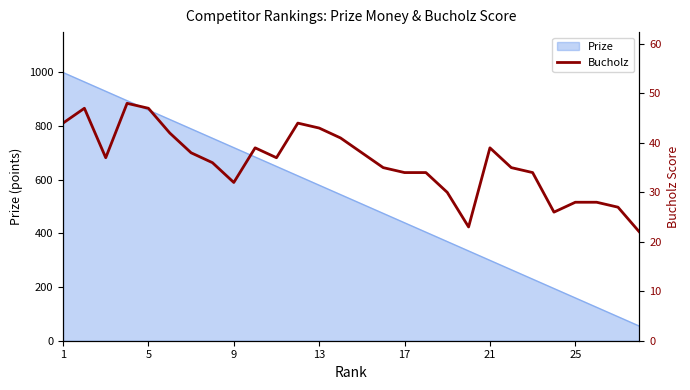

How many lines are shown in the chart?

1